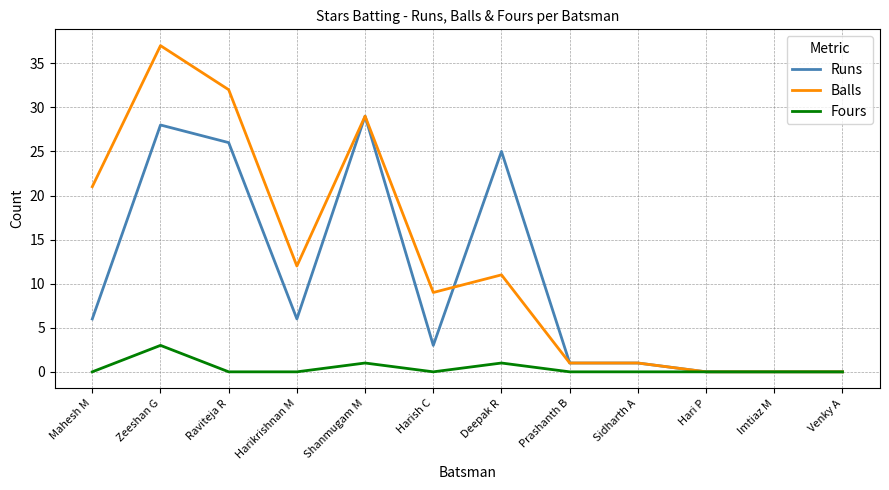

At how many categories does at least one series exceed 20?

5